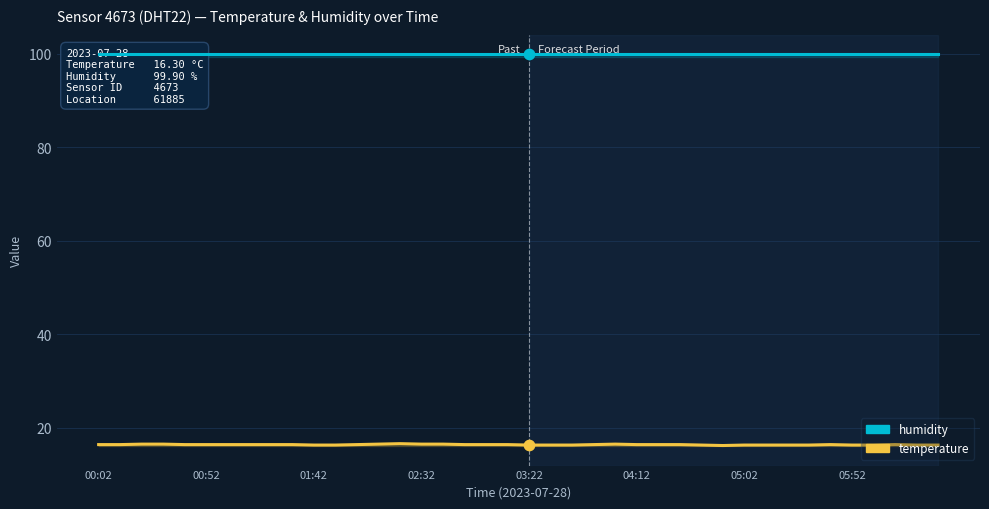

Which series has the largest total across all categories?

humidity